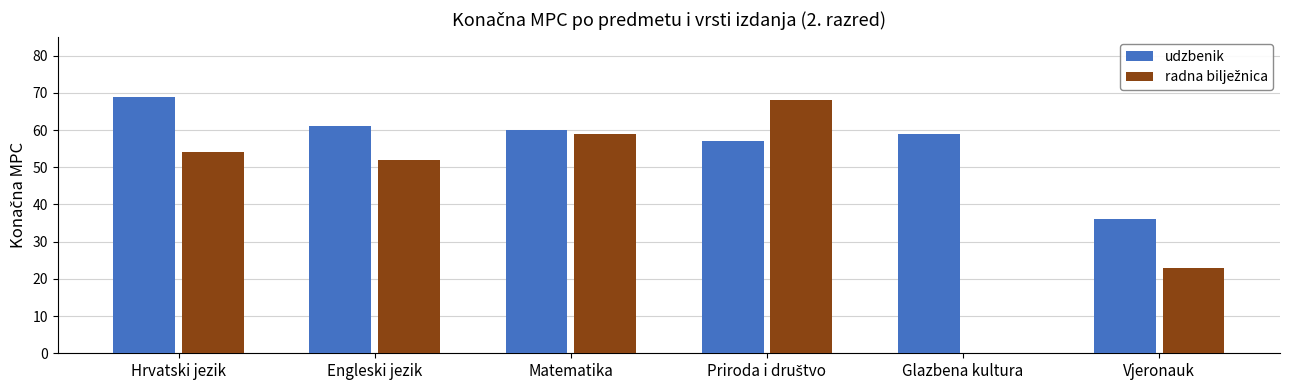

Which series changed the most between Hrvatski jezik and Engleski jezik?

udzbenik